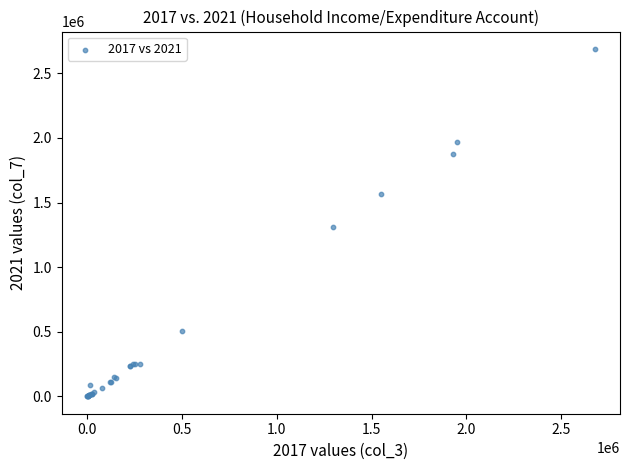

What Y value in the scatter plot is closest to 1344256?

1310226